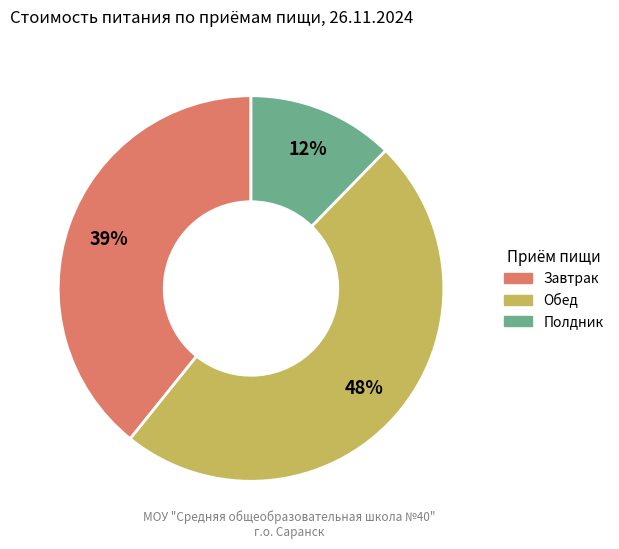

What is the largest slice in the pie chart?

Обед